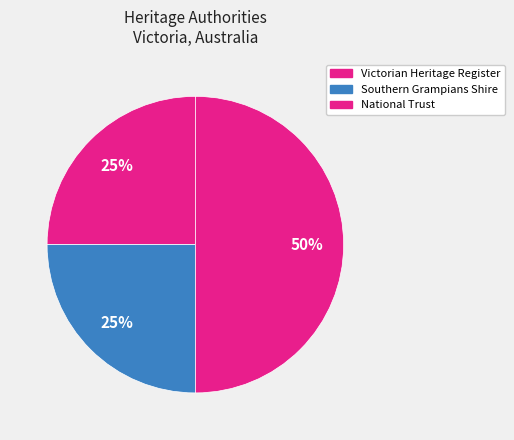

How many slices are in this pie chart?

3